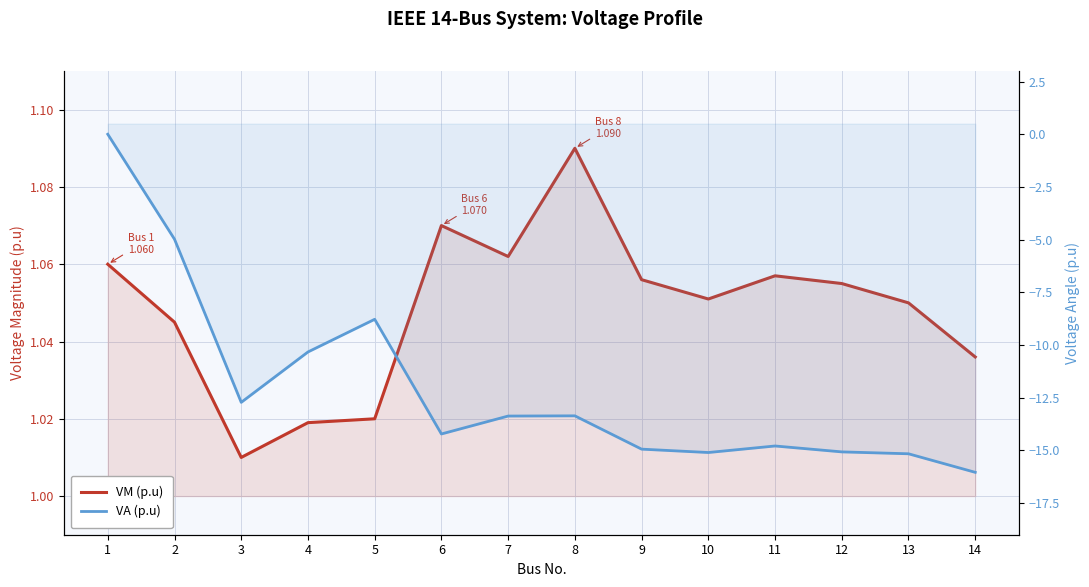

What is the value of the VM (p.u) point at the 8th from the left?

1.1